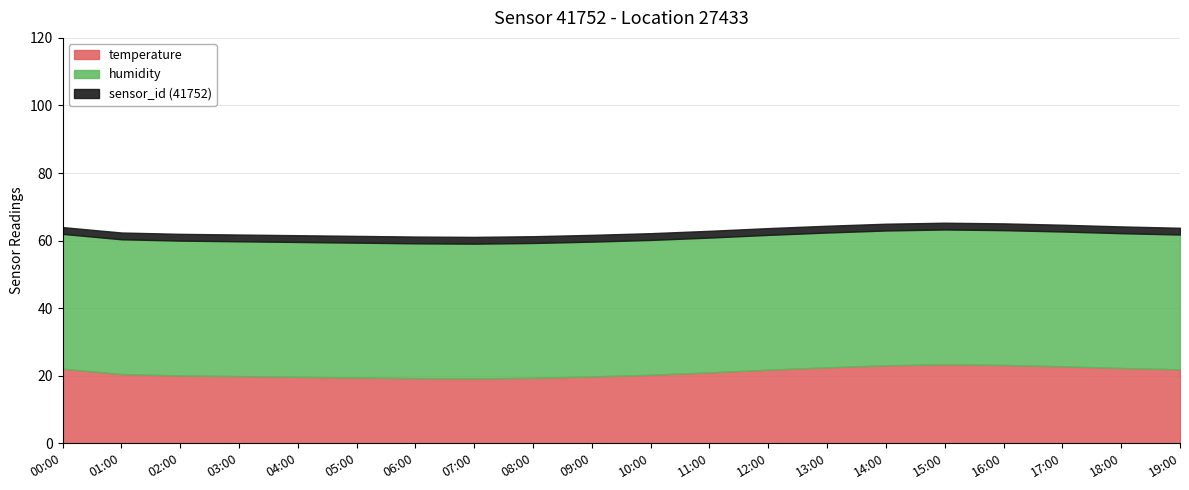

Is it true that temperature equals 19.2 at 07:00?

True